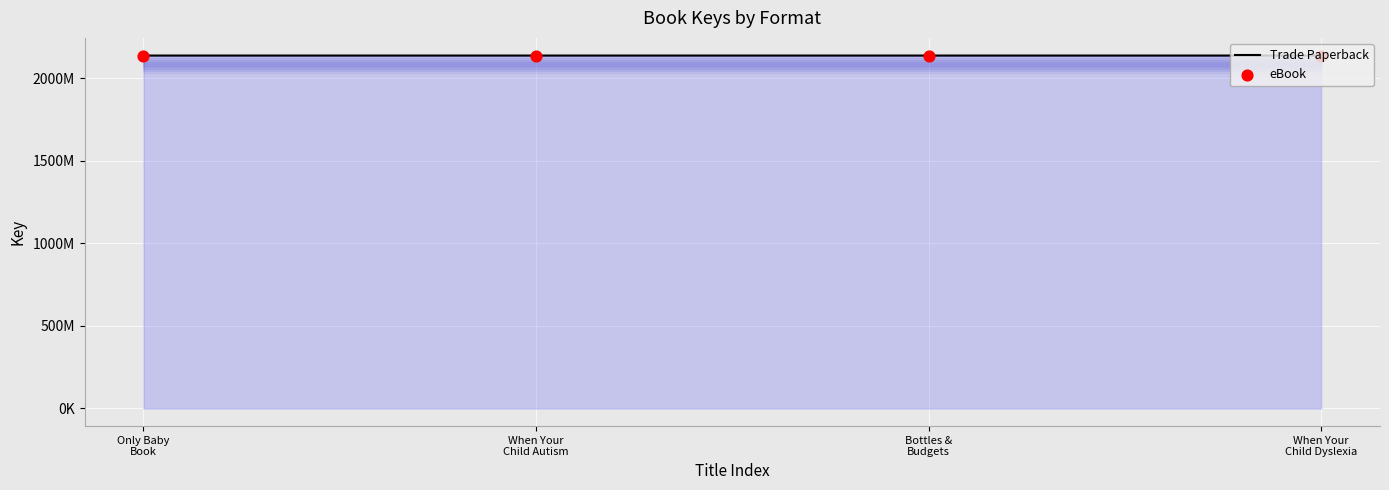

What is the change in value from Only Baby Book to When Your Child Dyslexia?

+27685